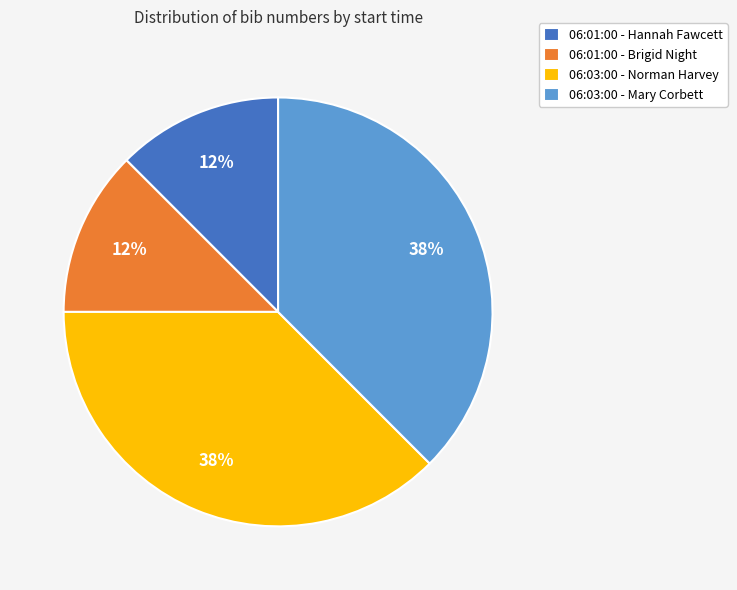

To the nearest percent, what is the combined percentage of 06:01:00 - Hannah Fawcett and 06:03:00 - Mary Corbett?

50%